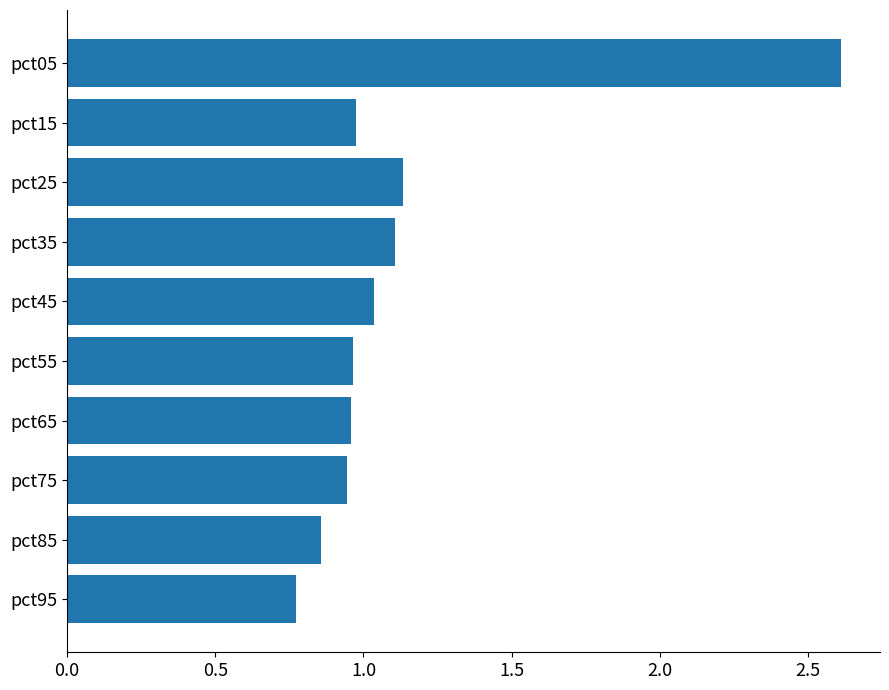

Which label corresponds to the smallest value in the chart?

pct95